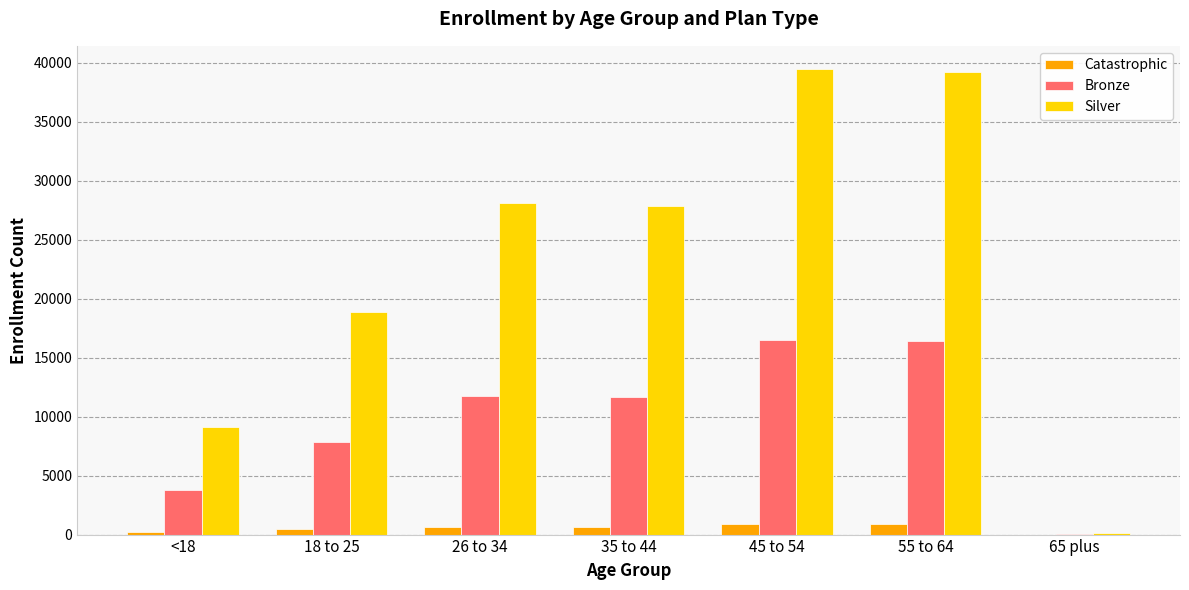

What is the maximum value shown in the chart?

39476.7